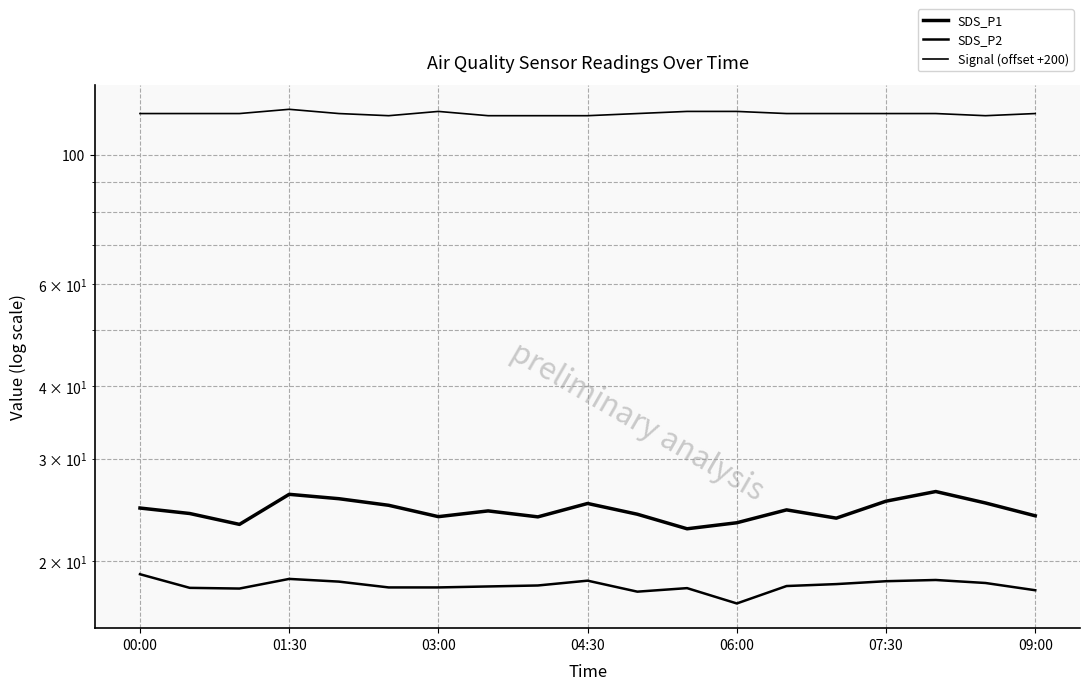

Is it true that SDS_P2 equals 31.8 at 03:00?

False